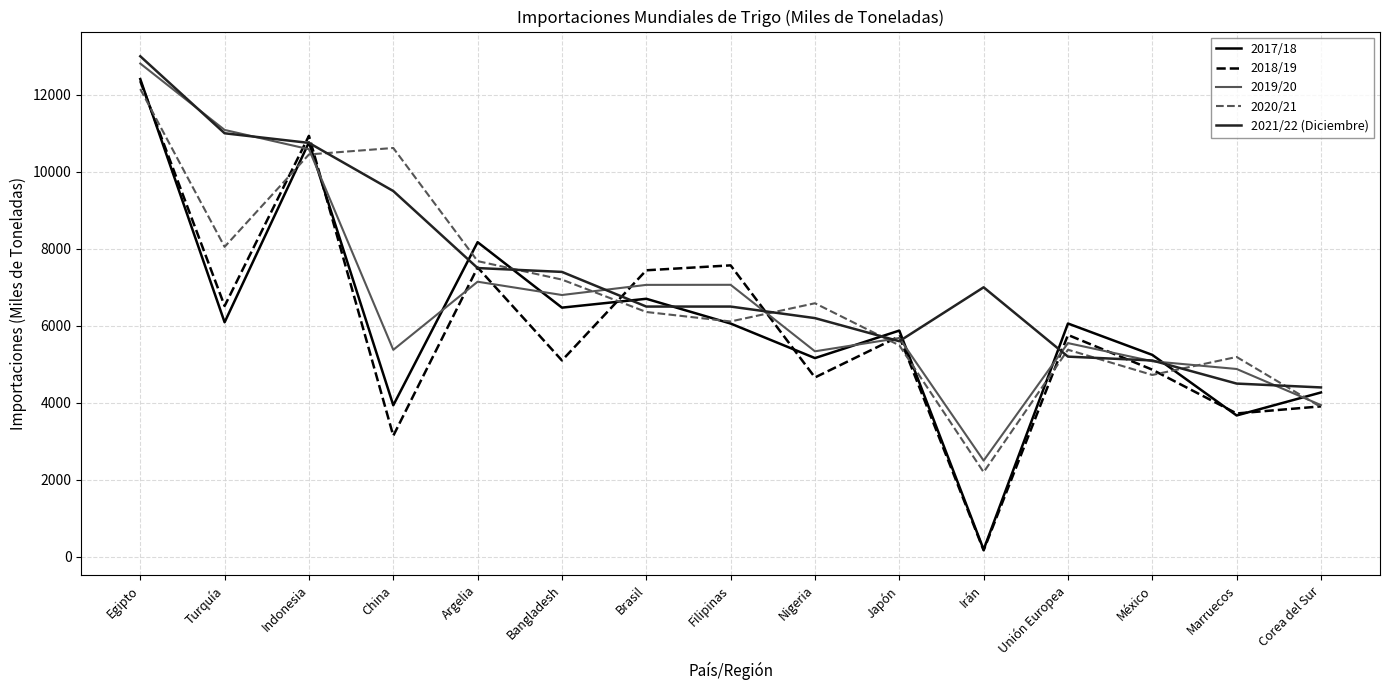

What is the spread (max minus min) of values at Turquía?

4995